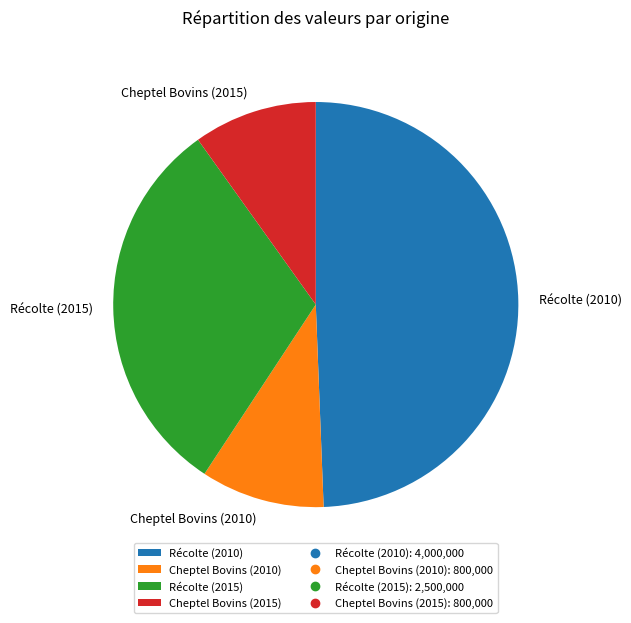

How many segments does this pie chart have?

4